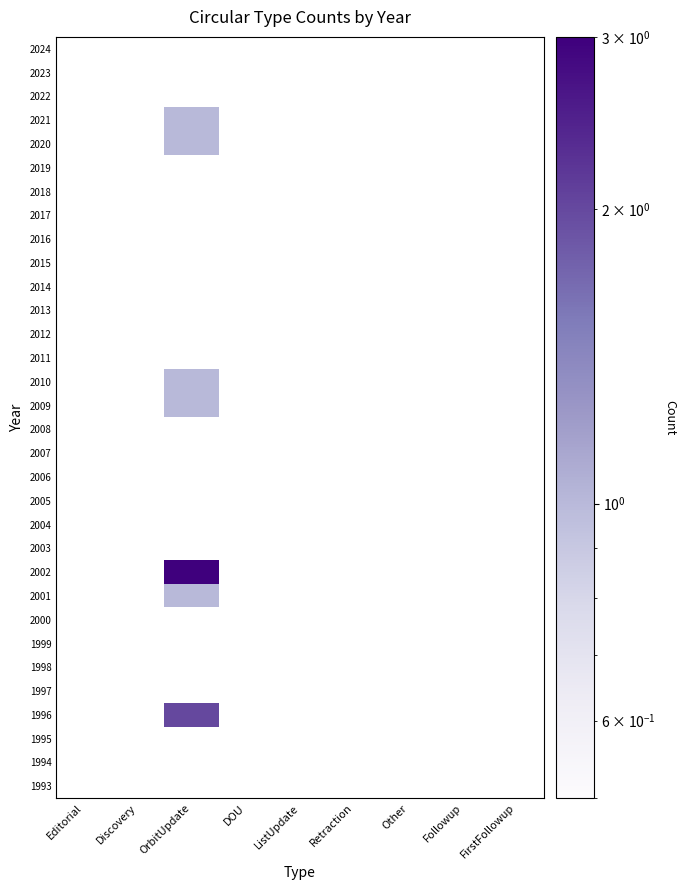

At how many categories does at least one series exceed 2?

1